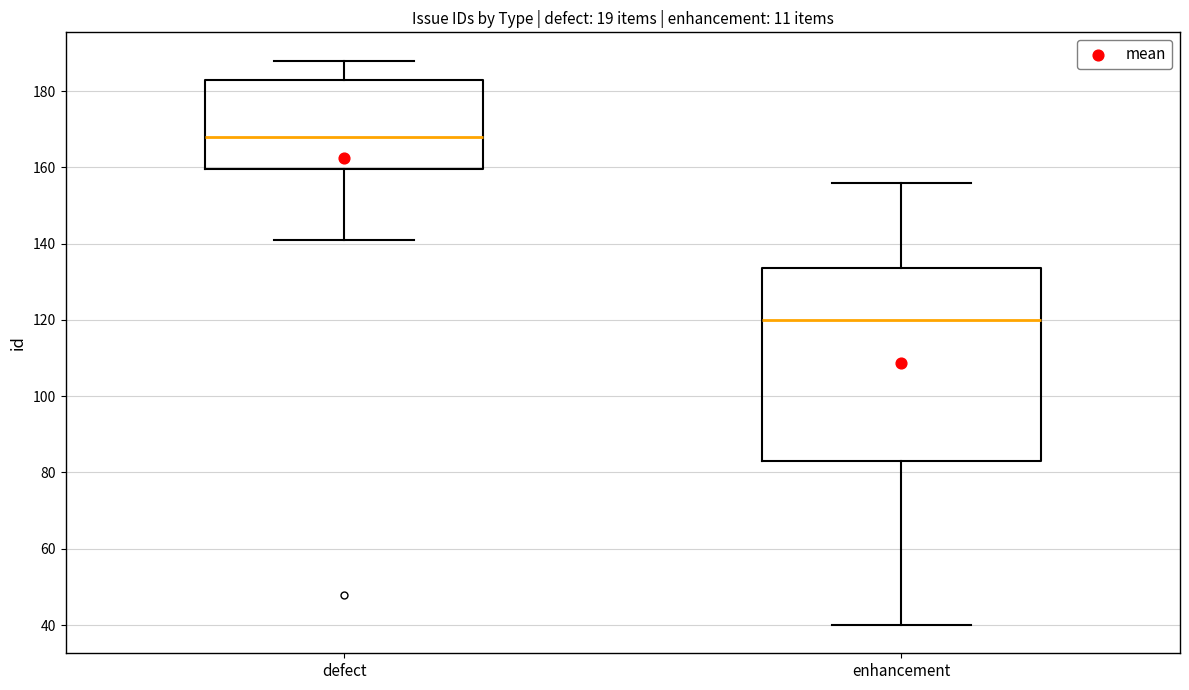

Where is the upper edge of the box for defect on the y-axis? The values are not printed on the chart, so give them approximately, as read against the axis.

184